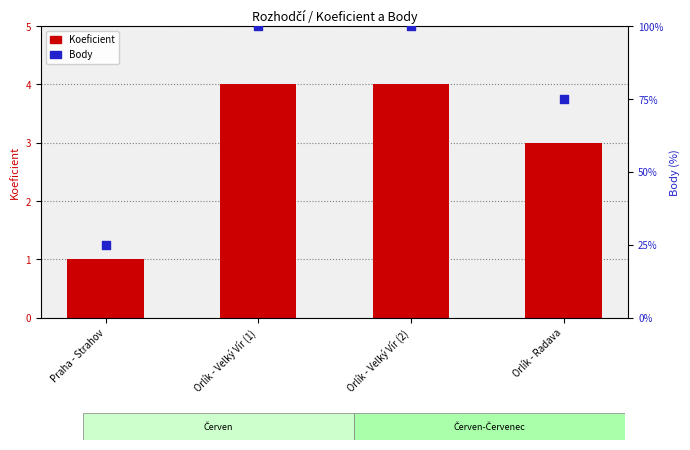

Is the value of Koeficient at Orlík - Velký Vír (2) greater than the value of Body (scaled %) at Orlík - Velký Vír (2)?

No